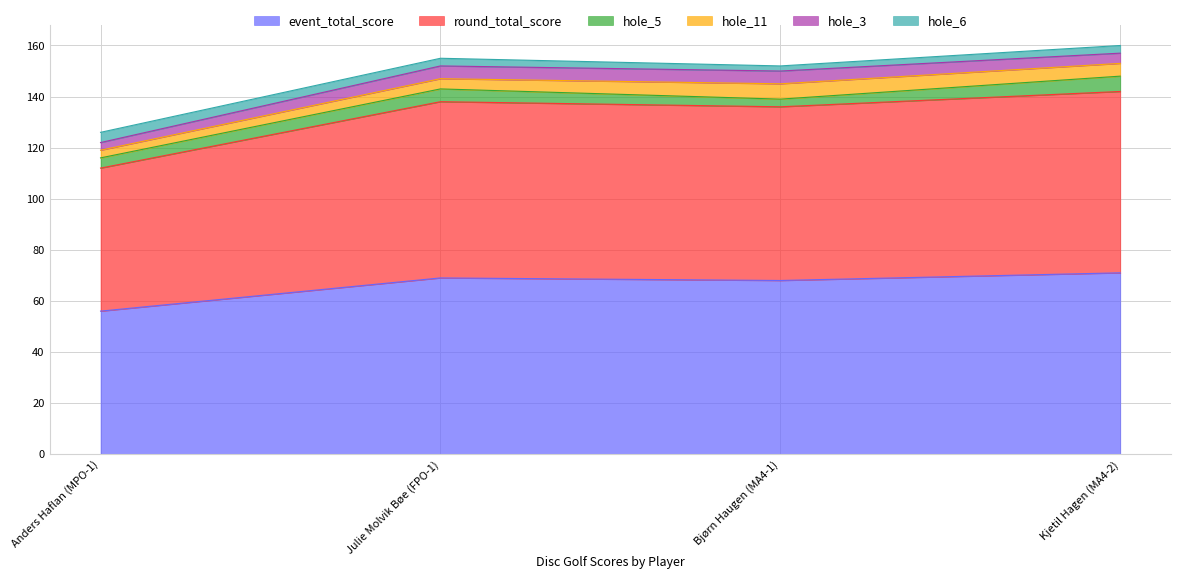

What is the total value across all series at Bjørn Haugen (MA4-1)?

152